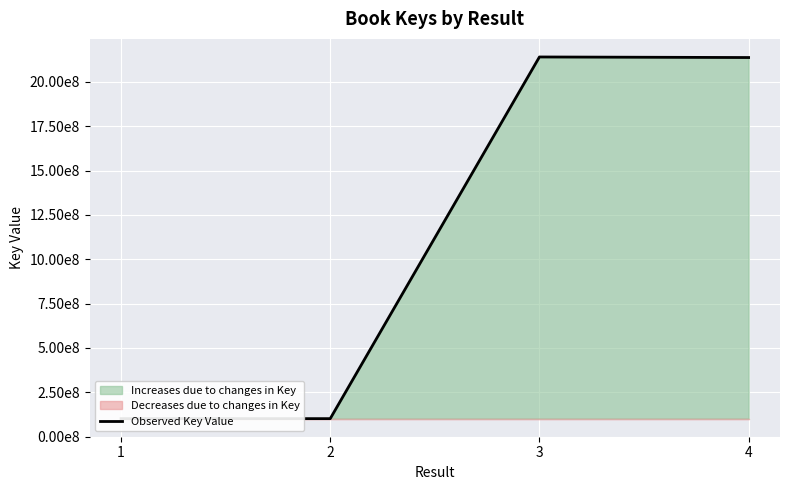

Where does the data first go above 2137648605?

3